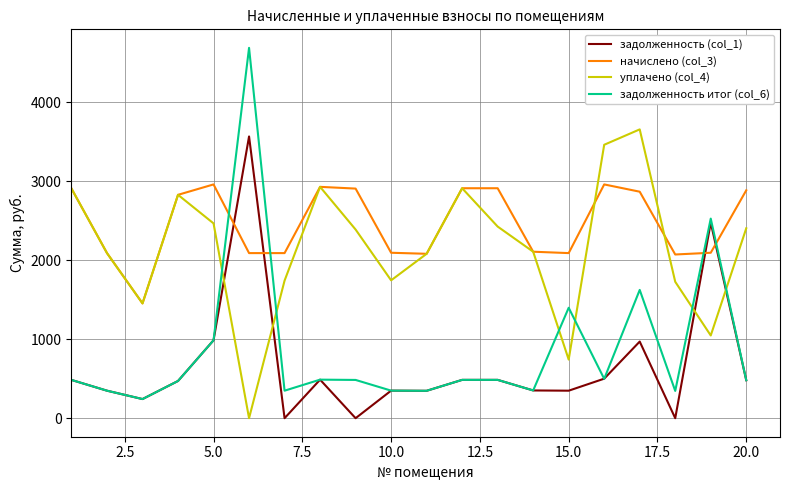

What is the maximum value shown in the chart?

4689.5